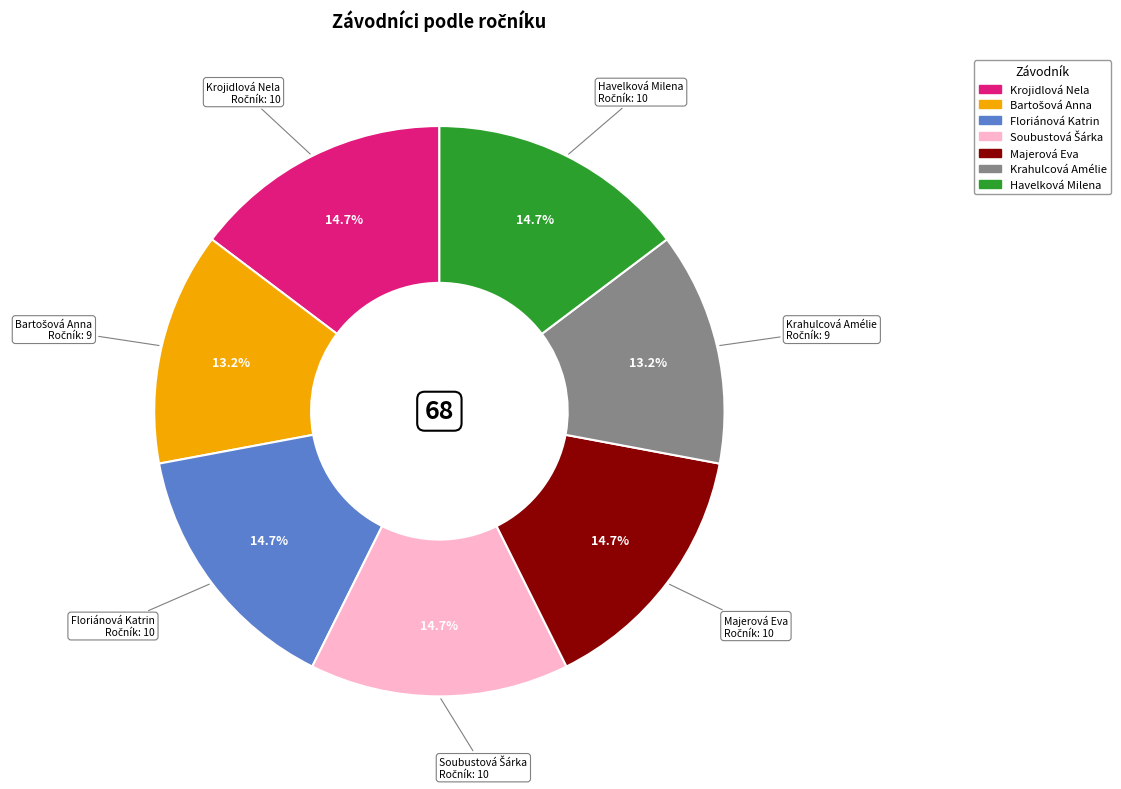

How many segments does this pie chart have?

7